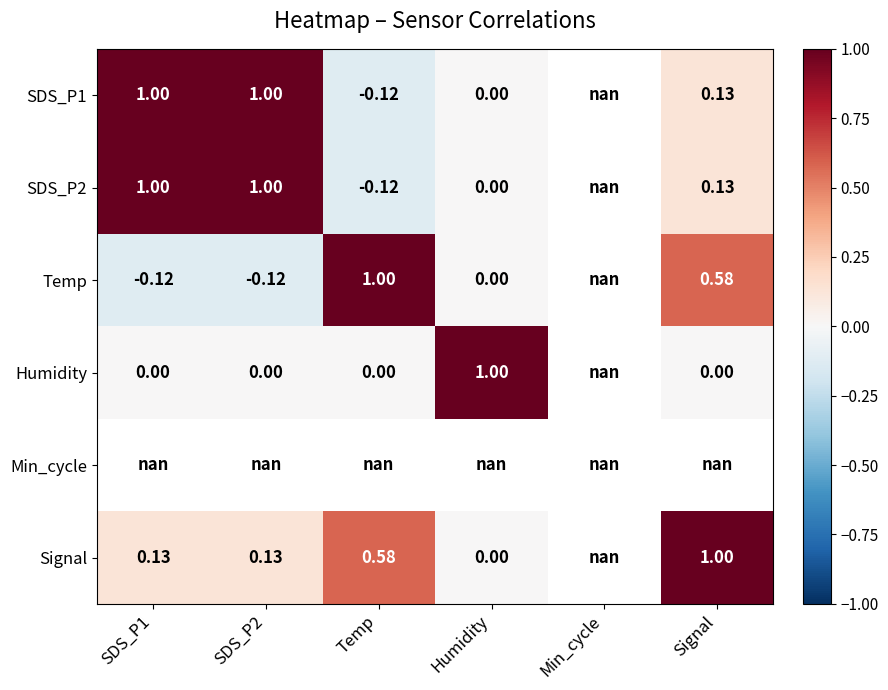

The Humidity series shows 0.4 at Signal. True or false?

False